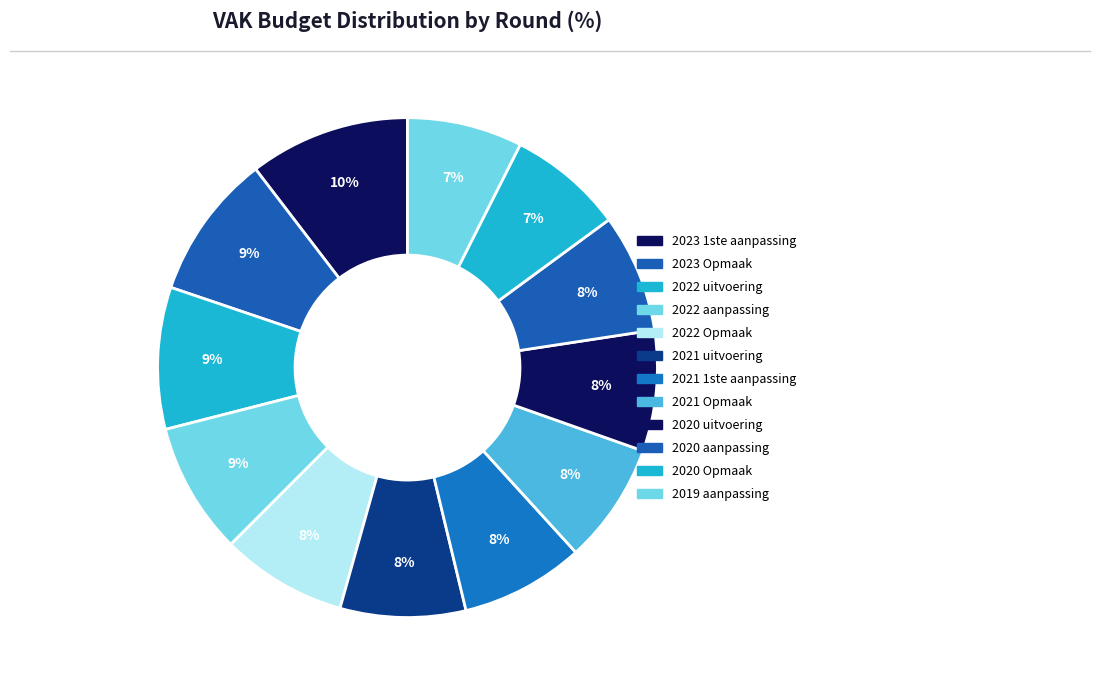

True or false: 2022 Opmaak accounts for 8% of the total.

True